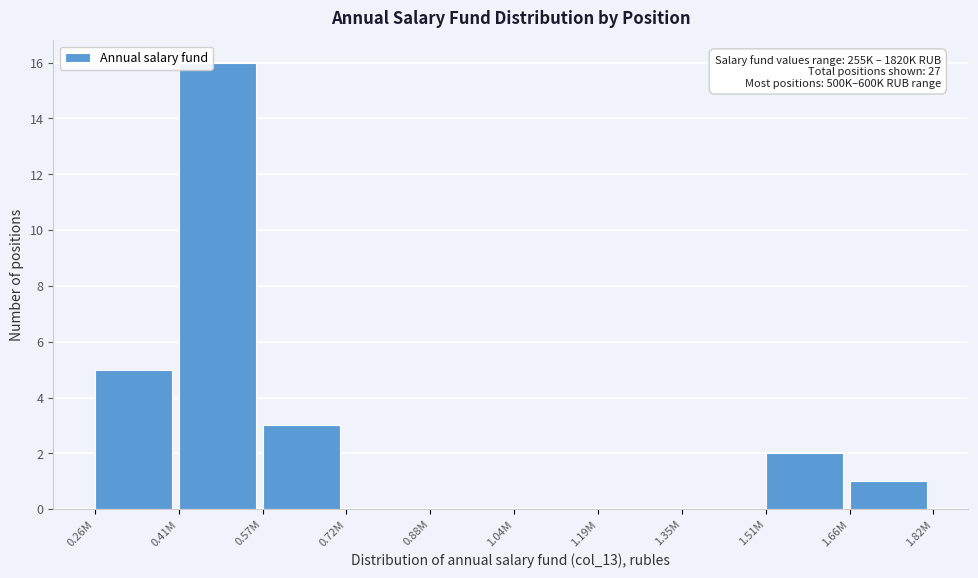

Reading right to left, extract all data points from this chart.

1.66M=1	1.51M=2	1.35M=0	1.19M=0	1.04M=0	0.88M=0	0.72M=0	0.57M=3	0.41M=16	0.26M=5